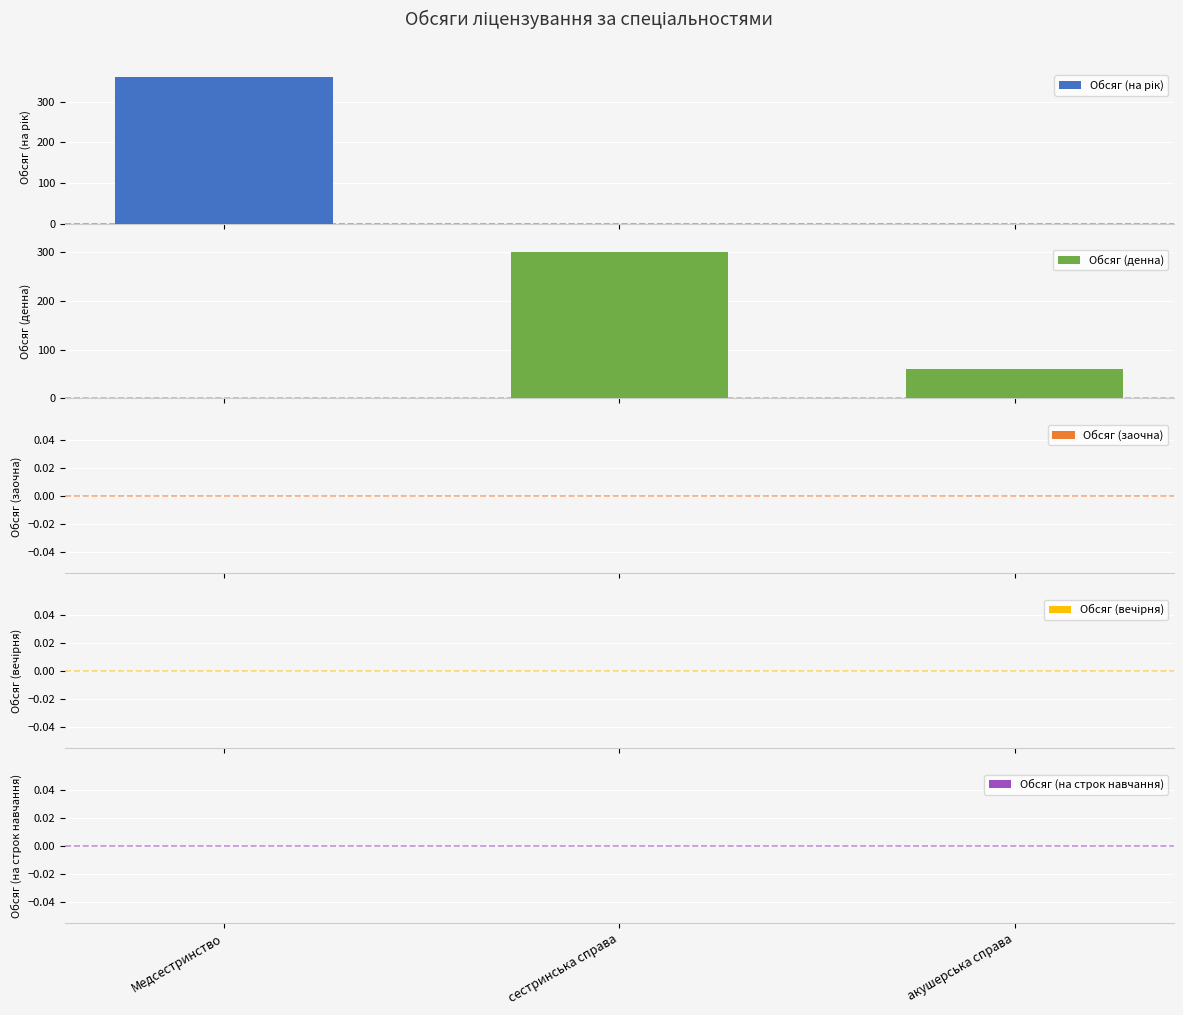

Which label corresponds to the smallest value in the chart?

сестринська справа